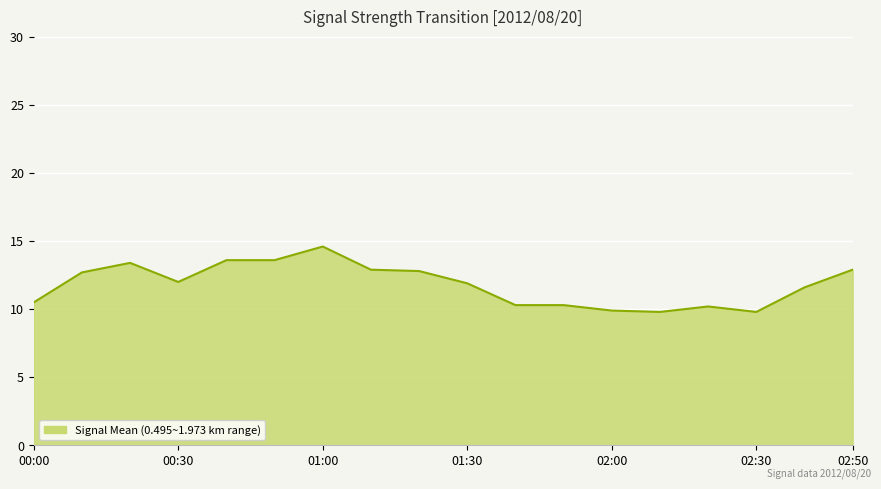

What is the maximum value shown in the chart?

14.6